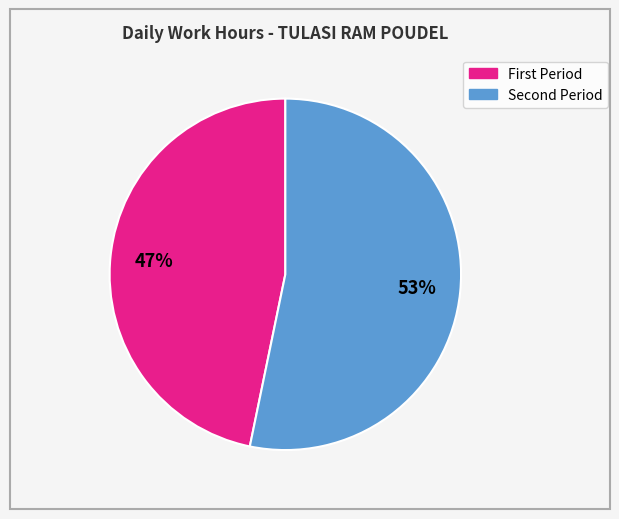

Does any single category account for the majority?

Yes